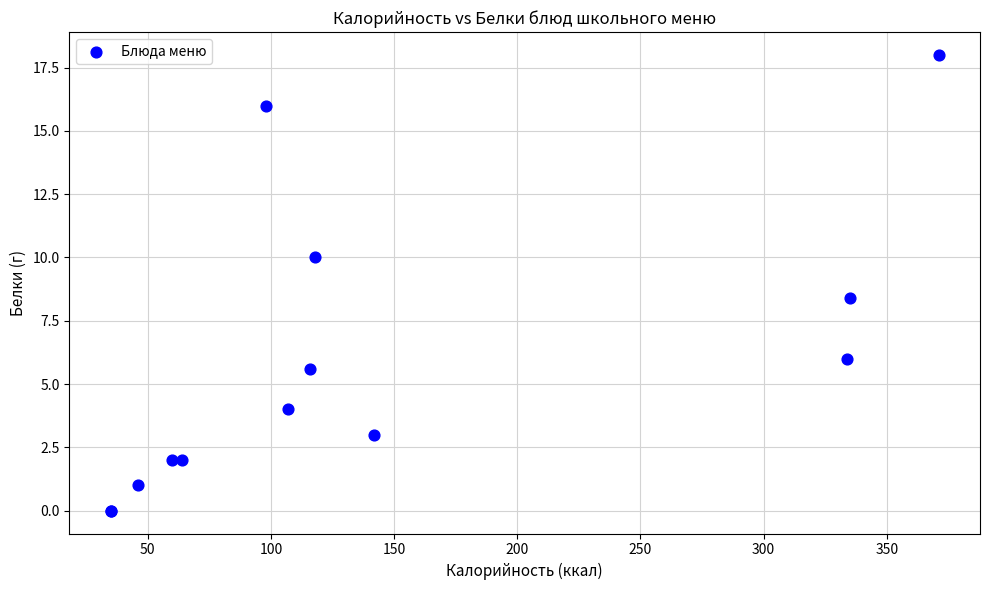

What Y value in the scatter plot is closest to 9?

8.4